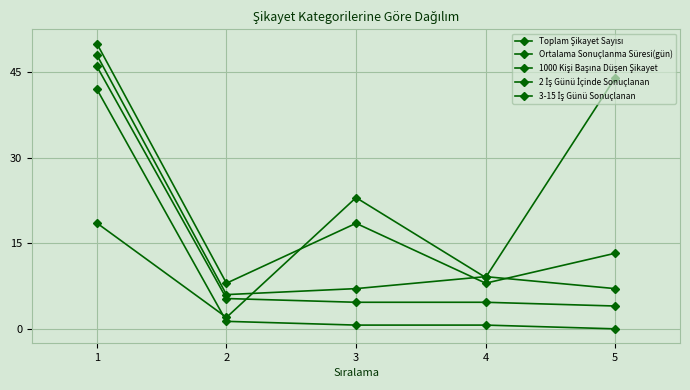

How many interior local peaks does the Ortalama Sonuçlanma Süresi(gün) series have?

1